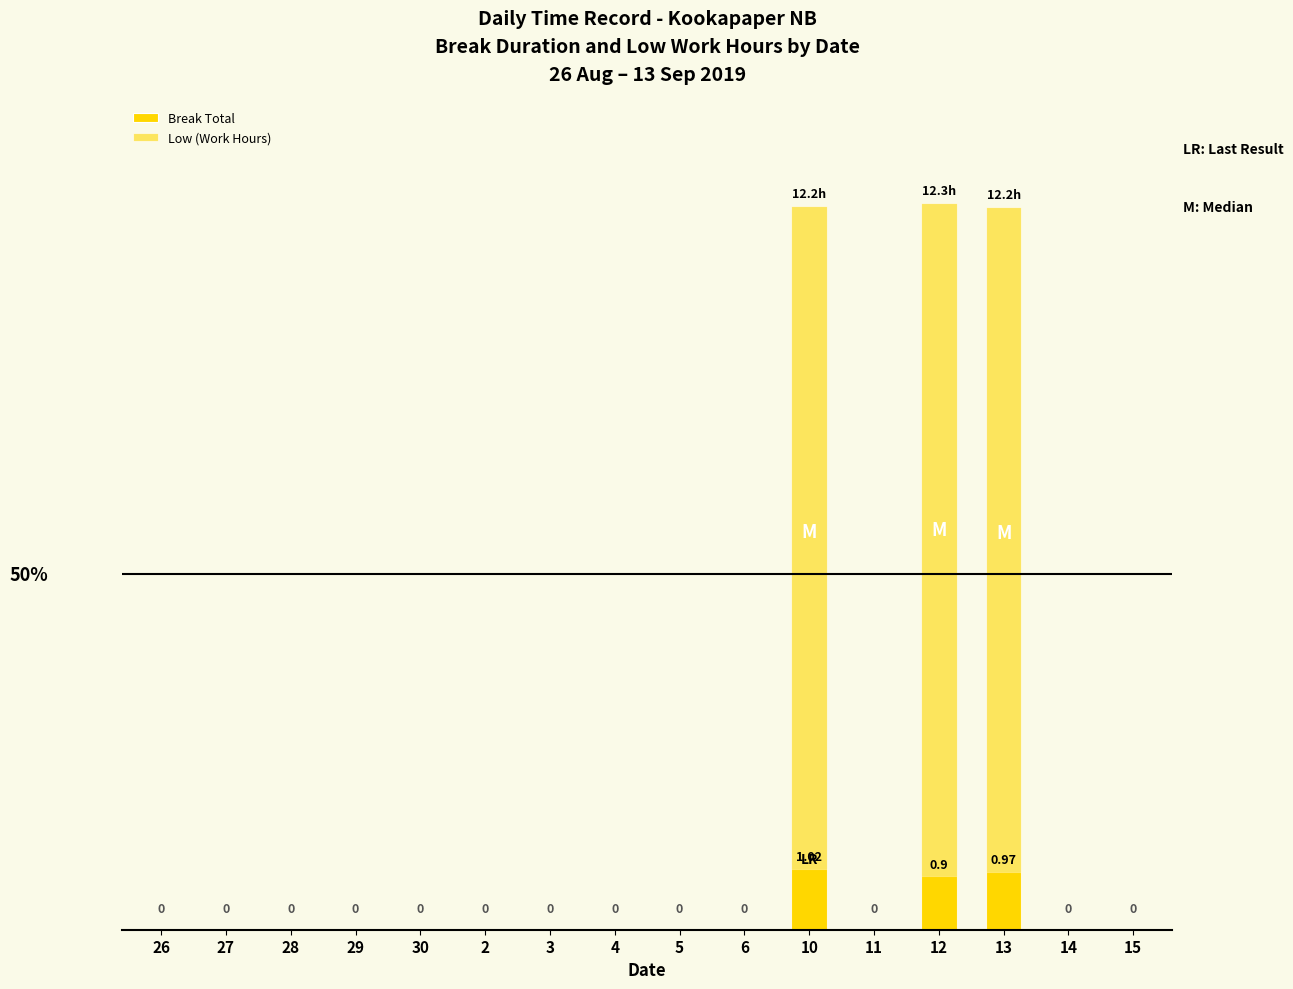

How many distinct data groups are displayed?

2